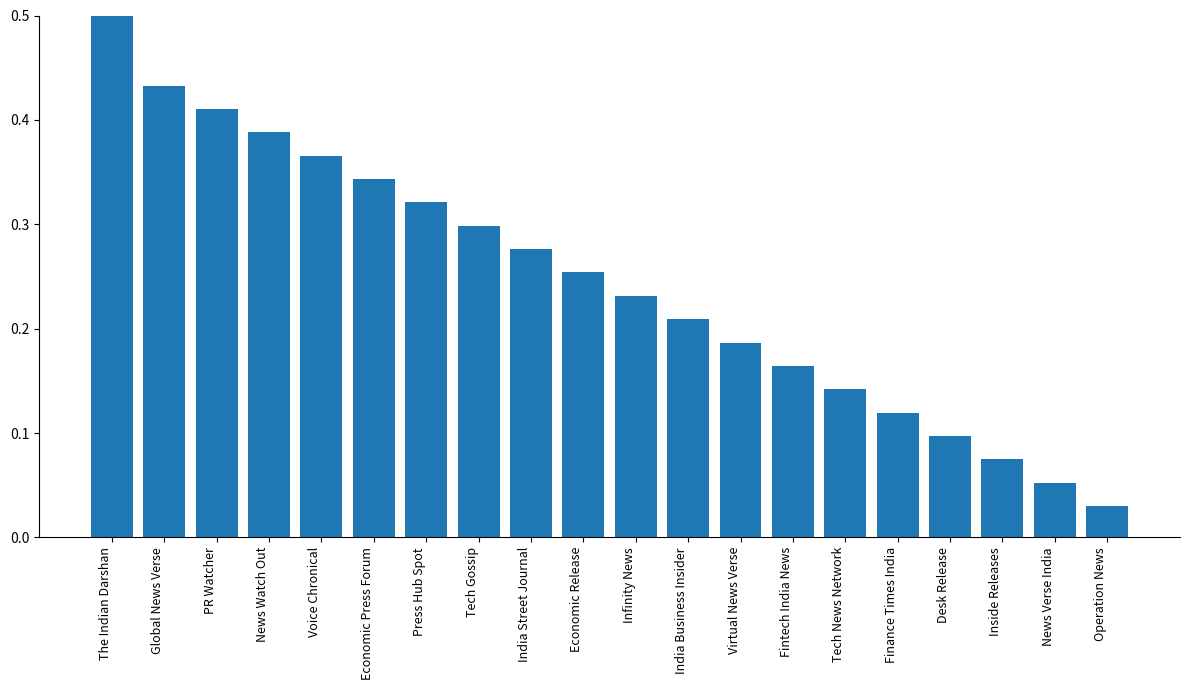

The chart shows a value of 0.2 at Global News Verse. True or false?

False